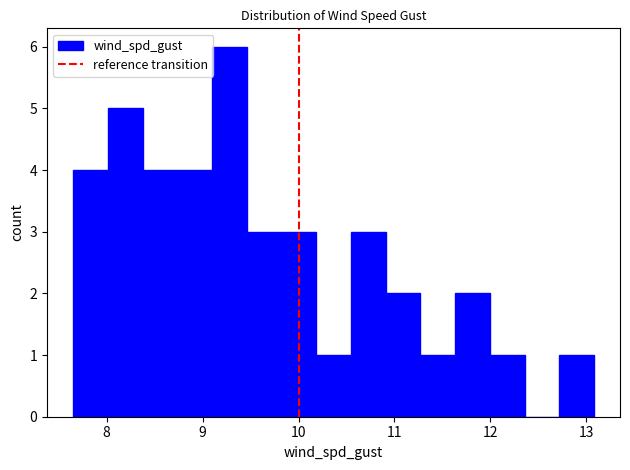

Around what value on the x-axis is the tallest bar? Give the approximate position of its centre, as read against the axis.

9.3